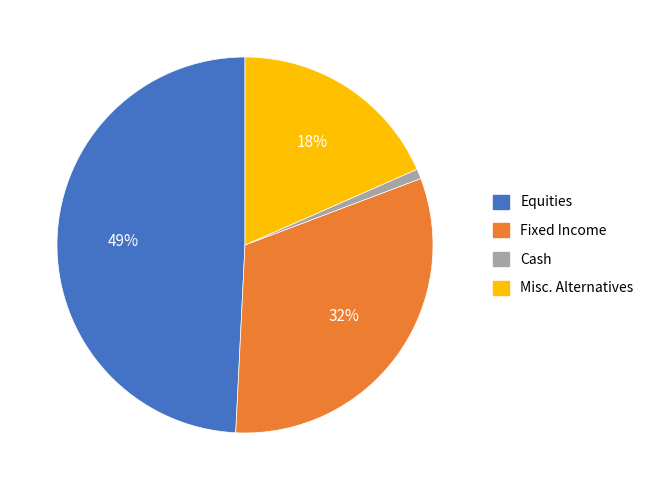

Count the number of slices in the pie.

4